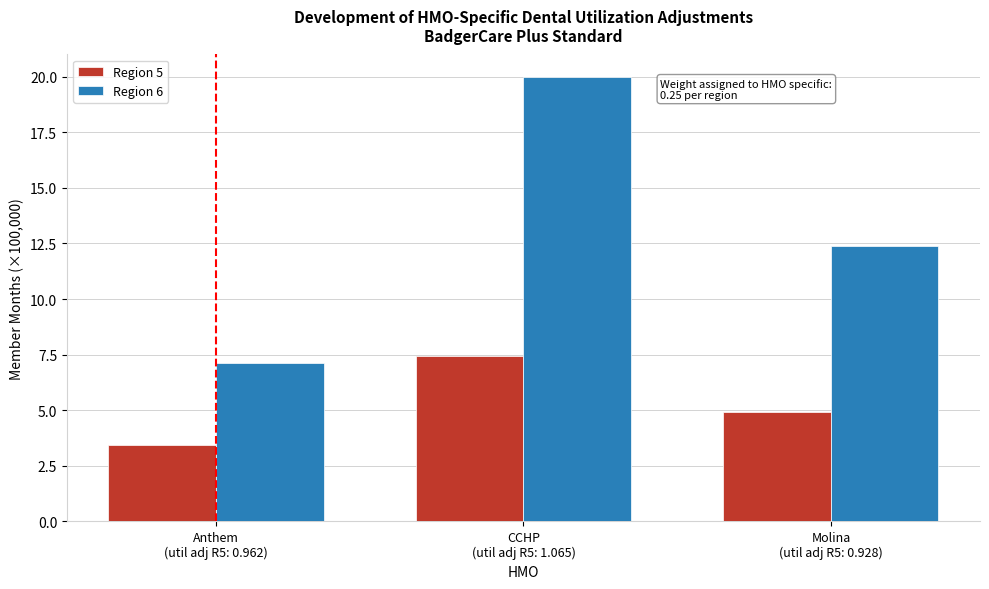

Reading left to right, extract all data points from this chart.

Region 5: 3.4	7.5	4.9
Region 6: 7.1	20.0	12.4